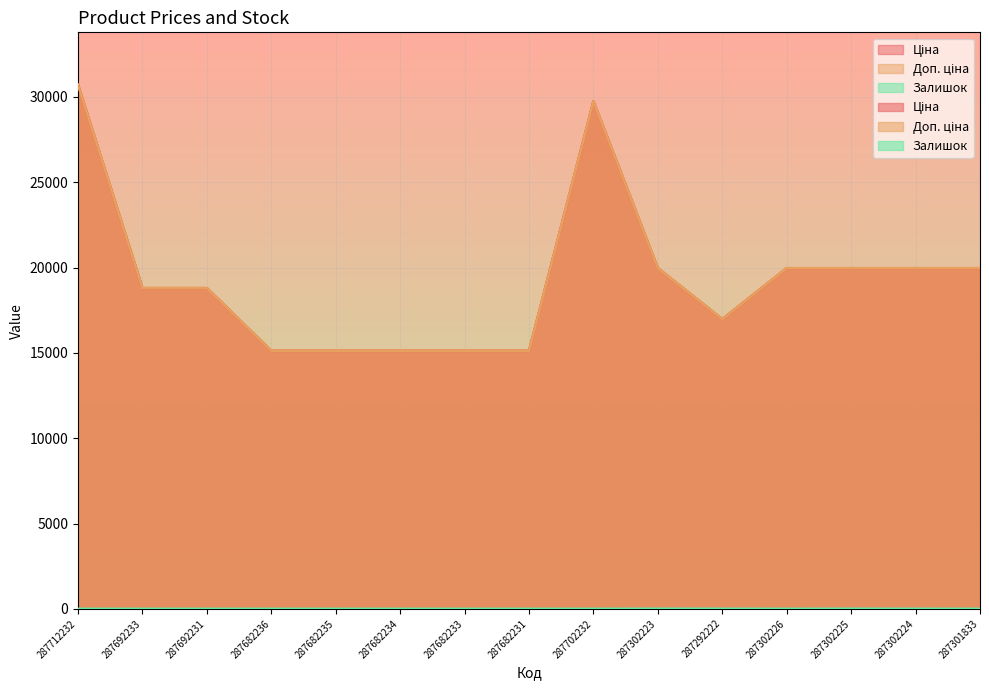

Reading right to left, transcribe all the data shown in this chart.

Ціна: 19964.2	19964.2	19964.2	19964.2	16976.3	19964.2	29747.2	15120.0	15120.0	15120.0	15120.0	15120.0	18796.8	18796.8	30717.1
Доп. ціна: 19964.2	19964.2	19964.2	19964.2	16976.3	19964.2	29747.2	15120.0	15120.0	15120.0	15120.0	15120.0	18796.8	18796.8	30717.1
Залишок: 0.0	3.0	5.0	1.0	4.0	5.0	0.0	0.0	0.0	0.0	0.0	0.0	0.0	0.0	0.0